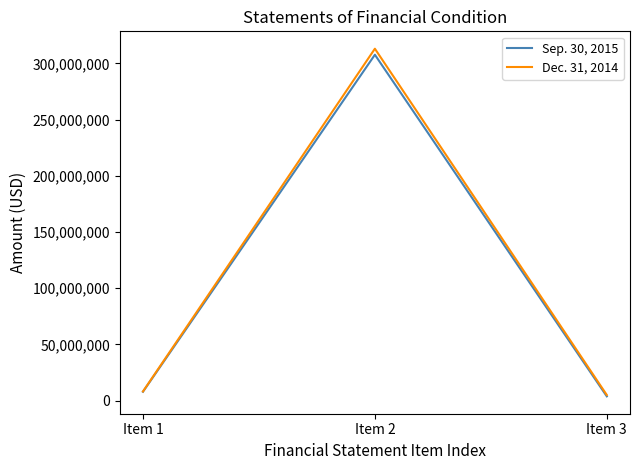

At which category is the sum across all series the highest?

Item 2